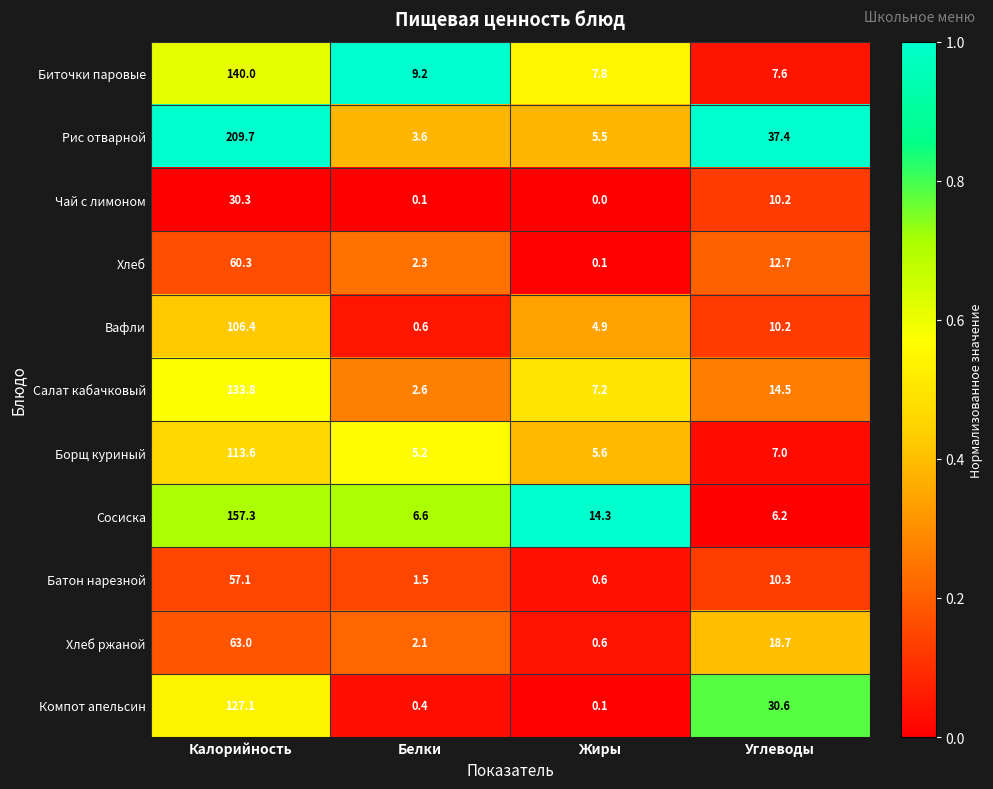

The value of Борщ куриный at Калорийность is 113.6. True or false?

True